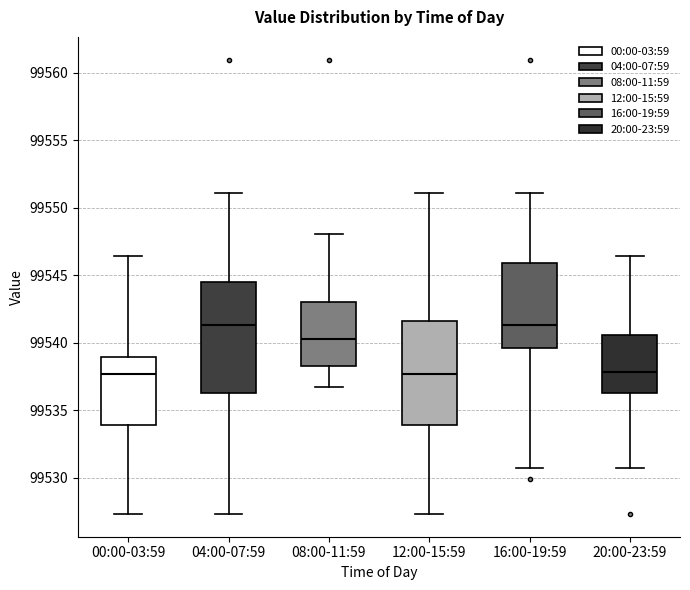

Reading left to right, transcribe this box plot: for each box, give where its median line is, the range the box spans, and where its two whiskers end, as read against the y-axis. The values are not printed on the chart, so give them approximately, as read against the axis.

00:00-03:59: median 99537.5, box 99534.0 to 99539.0, whiskers 99527.5 to 99546.5
04:00-07:59: median 99541.5, box 99536.5 to 99544.5, whiskers 99527.5 to 99551.0
08:00-11:59: median 99540.5, box 99538.5 to 99543.0, whiskers 99537.0 to 99548.0
12:00-15:59: median 99537.5, box 99534.0 to 99541.5, whiskers 99527.5 to 99551.0
16:00-19:59: median 99541.5, box 99539.5 to 99546.0, whiskers 99530.5 to 99551.0
20:00-23:59: median 99538.0, box 99536.5 to 99540.5, whiskers 99531.0 to 99546.5